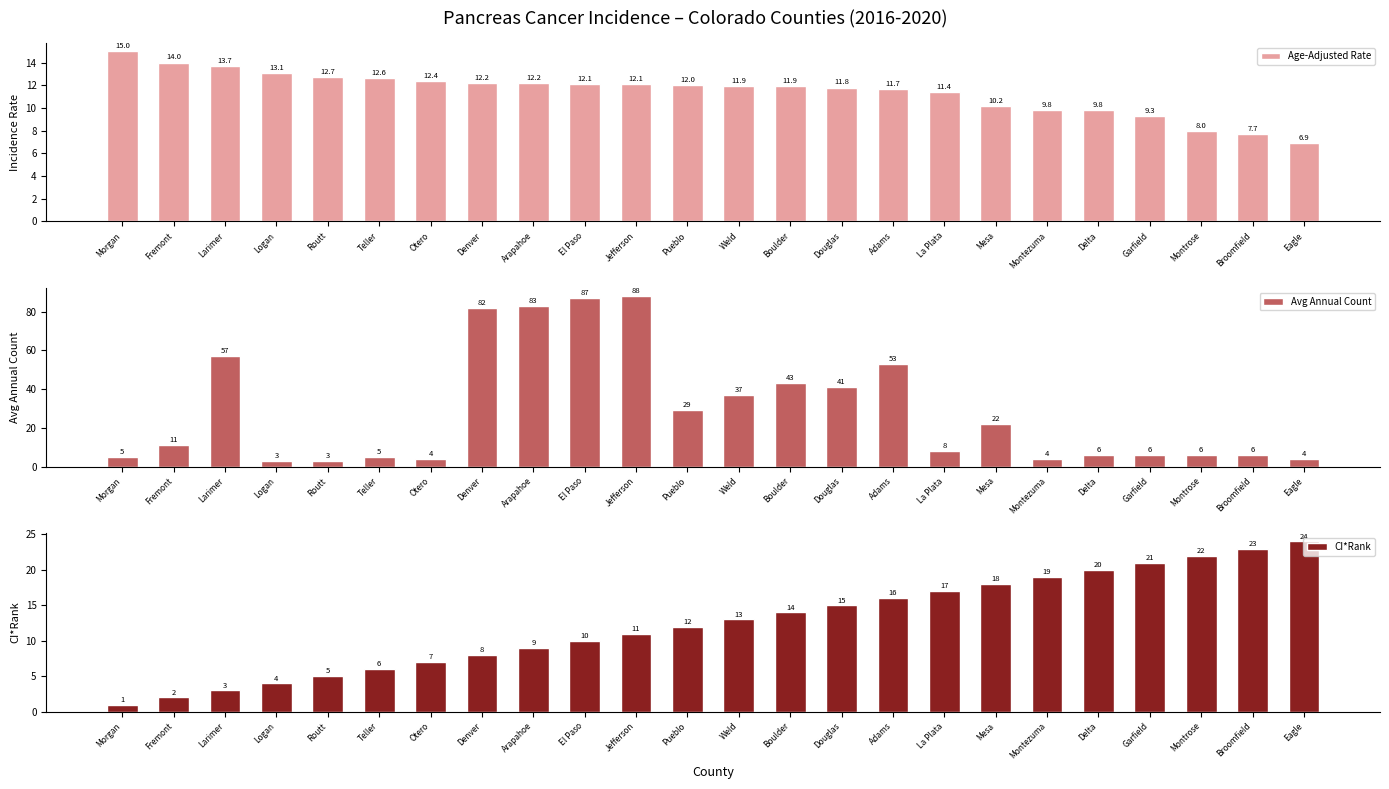

At which label is CI*Rank closest to 12?

Pueblo